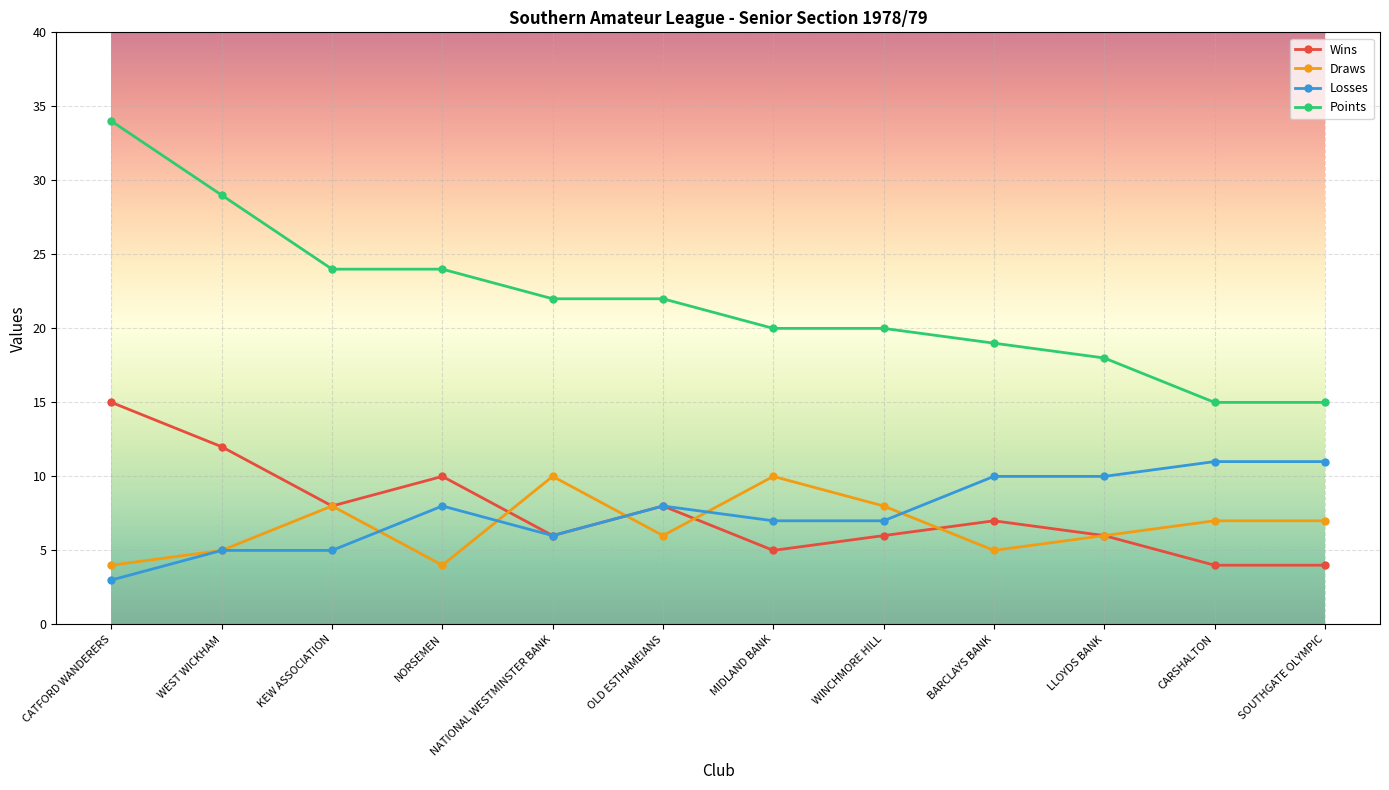

True or false: Losses has a value of 16 at BARCLAYS BANK.

False